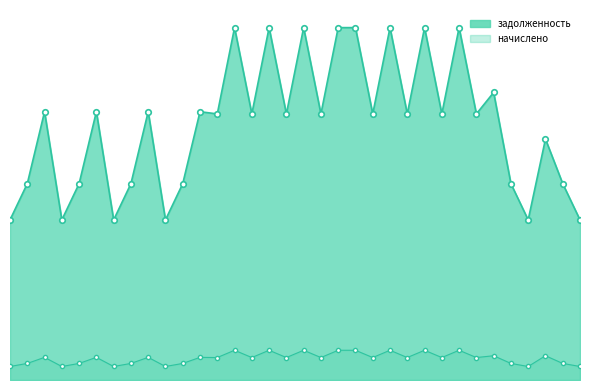

What is the spread (max minus min) of values at 21?

13853.0